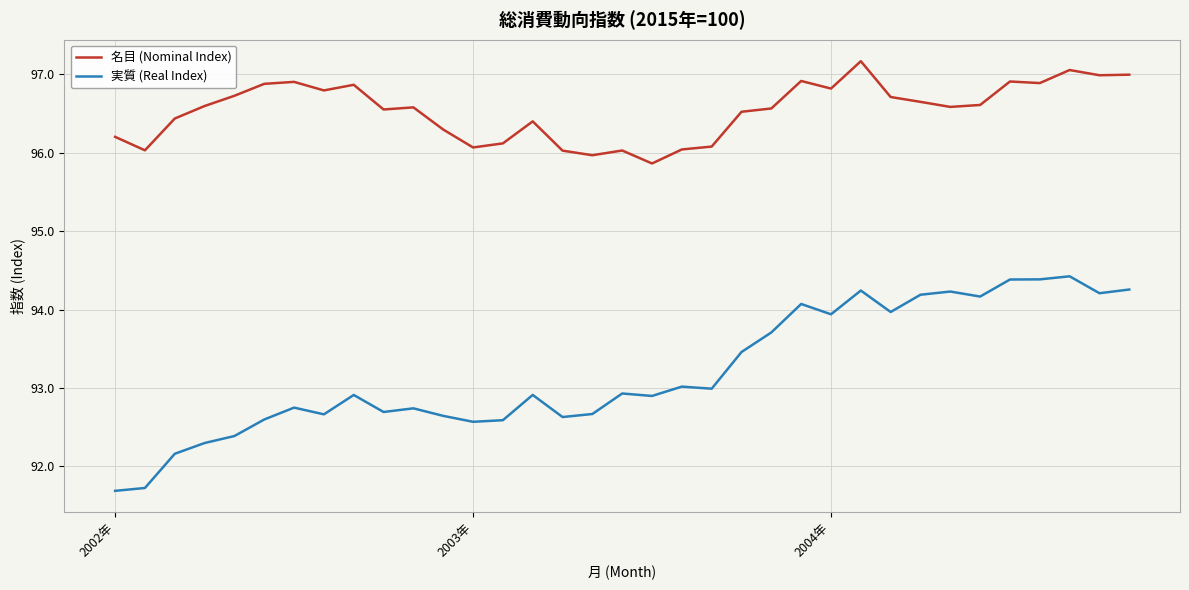

List the series in order of their overall mean, highest first.

名目 (Nominal Index), 実質 (Real Index)